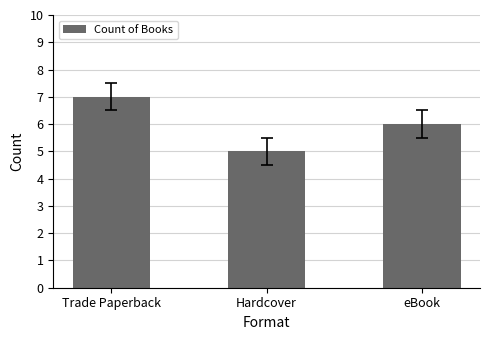

True or false: the data shows 8 at Hardcover.

False